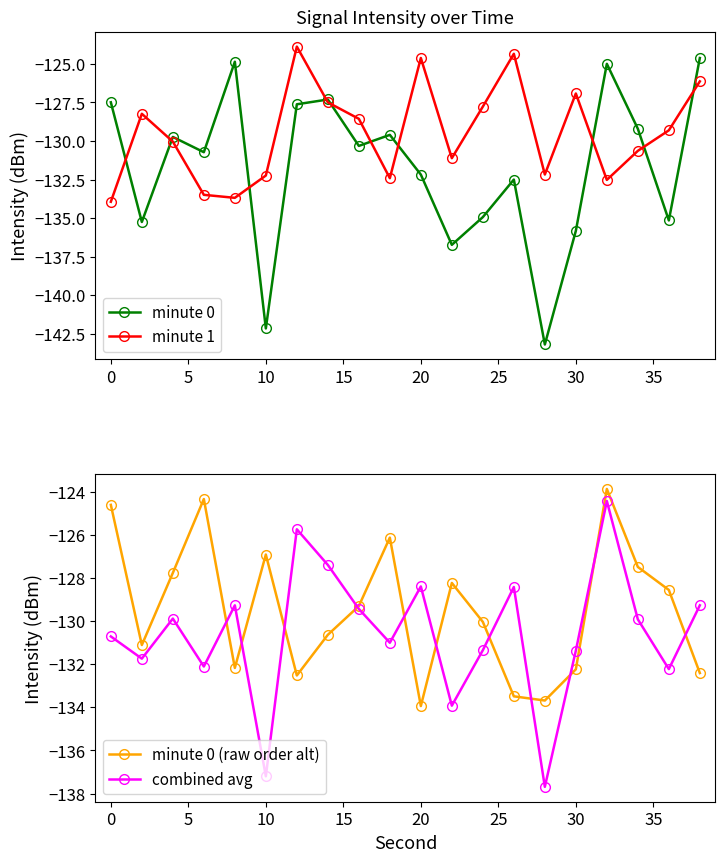

What is the sum of all combined avg values?

-2611.6